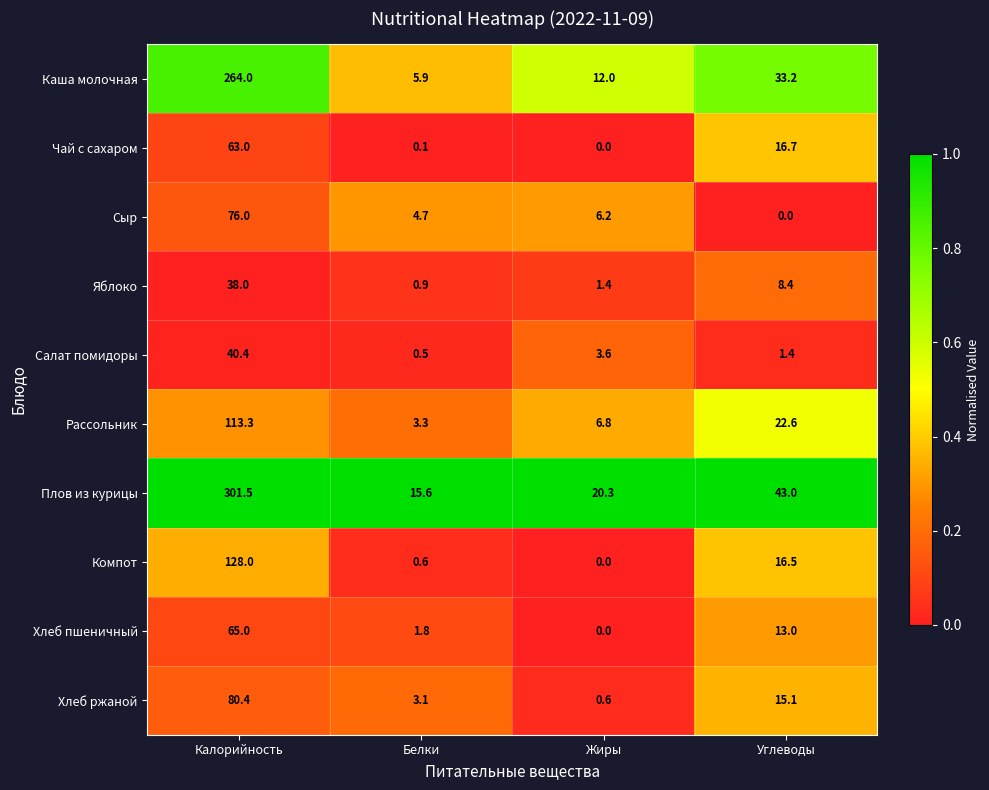

The value of Салат помидоры at Жиры is 4.9. True or false?

False